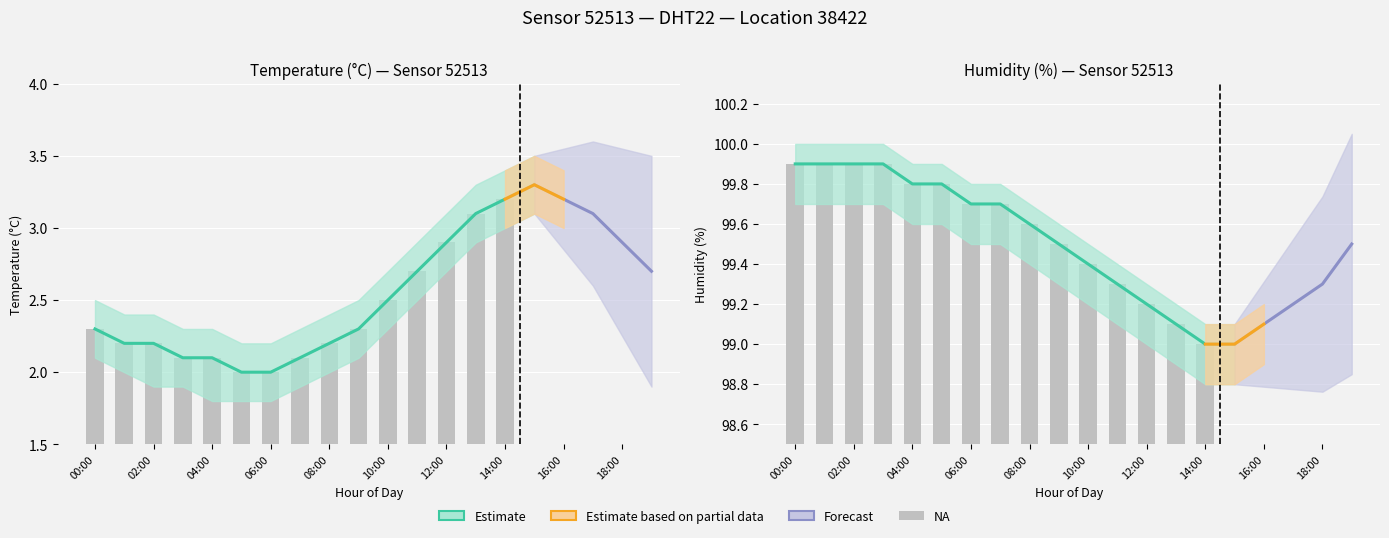

What is the approximate value of temperature at 06:00?

2.0